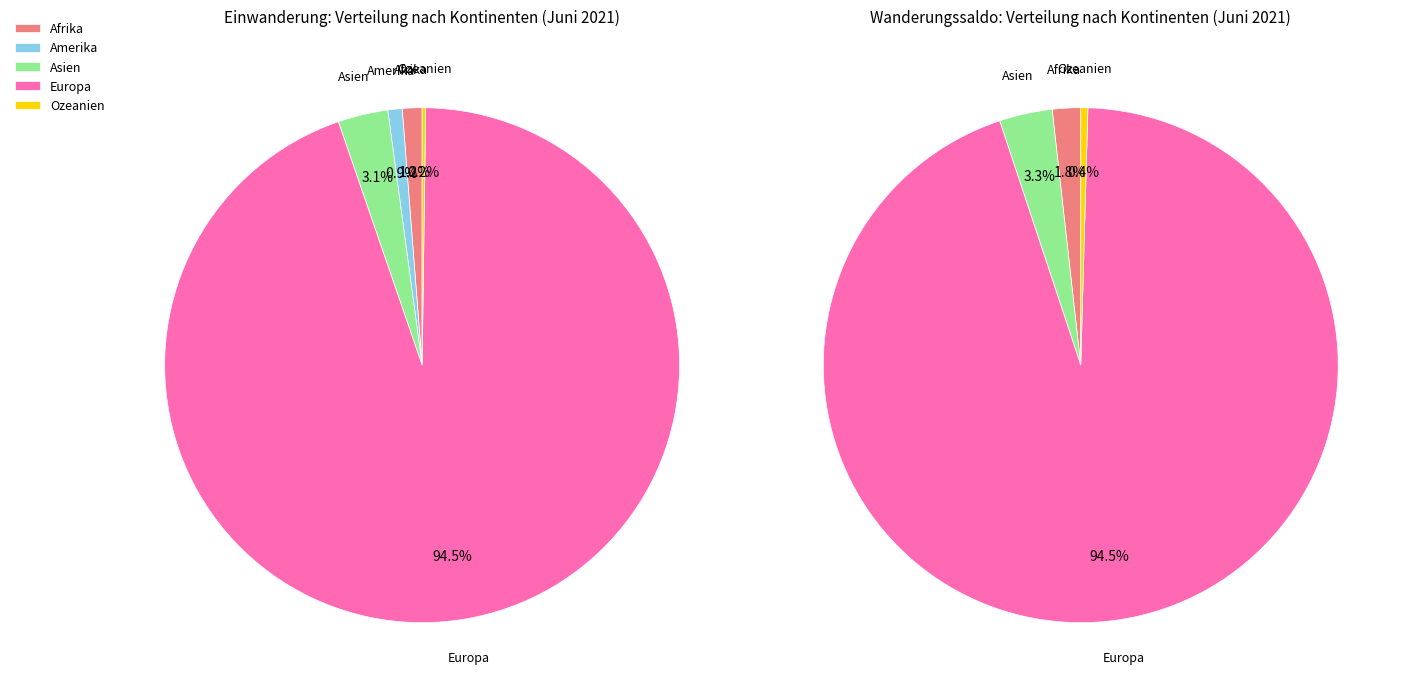

How many slices are in this pie chart?

5